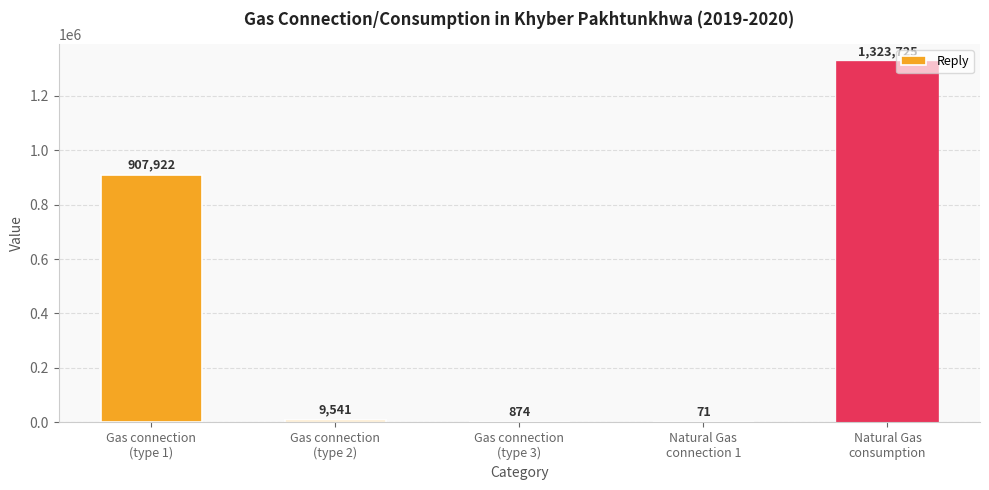

What is the change in value from Gas connection
(type 2) to Natural Gas
consumption?

+1314184